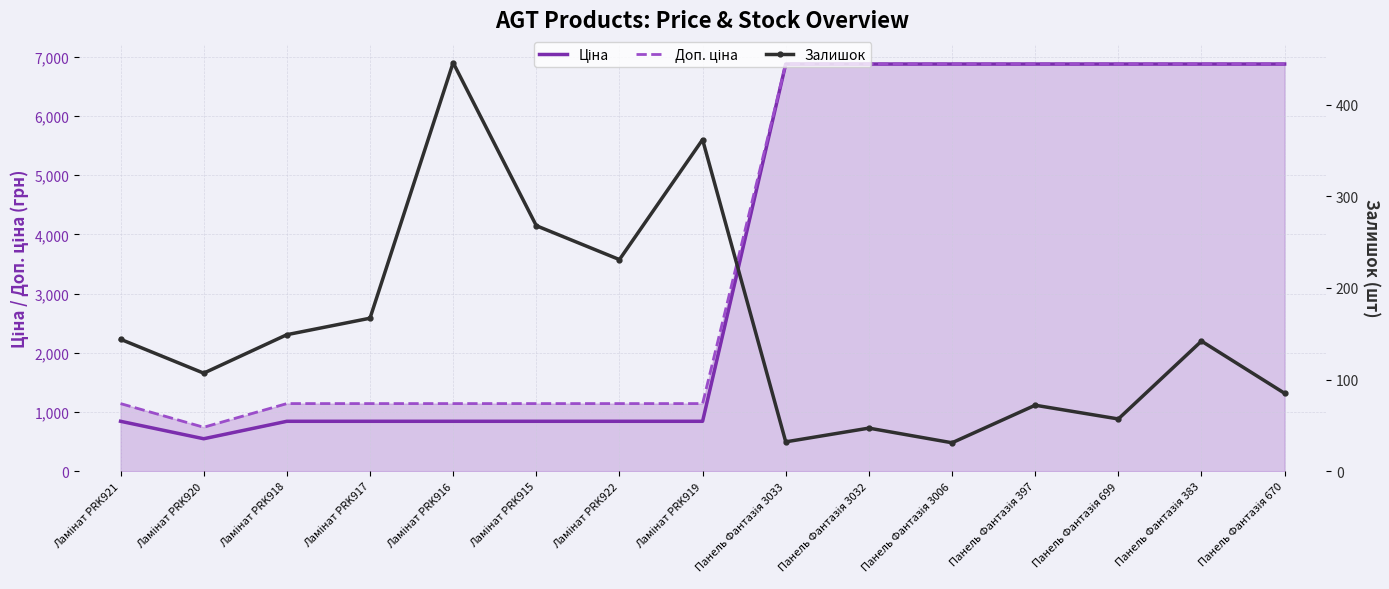

What is the sum of all Залишок values?

2340.0